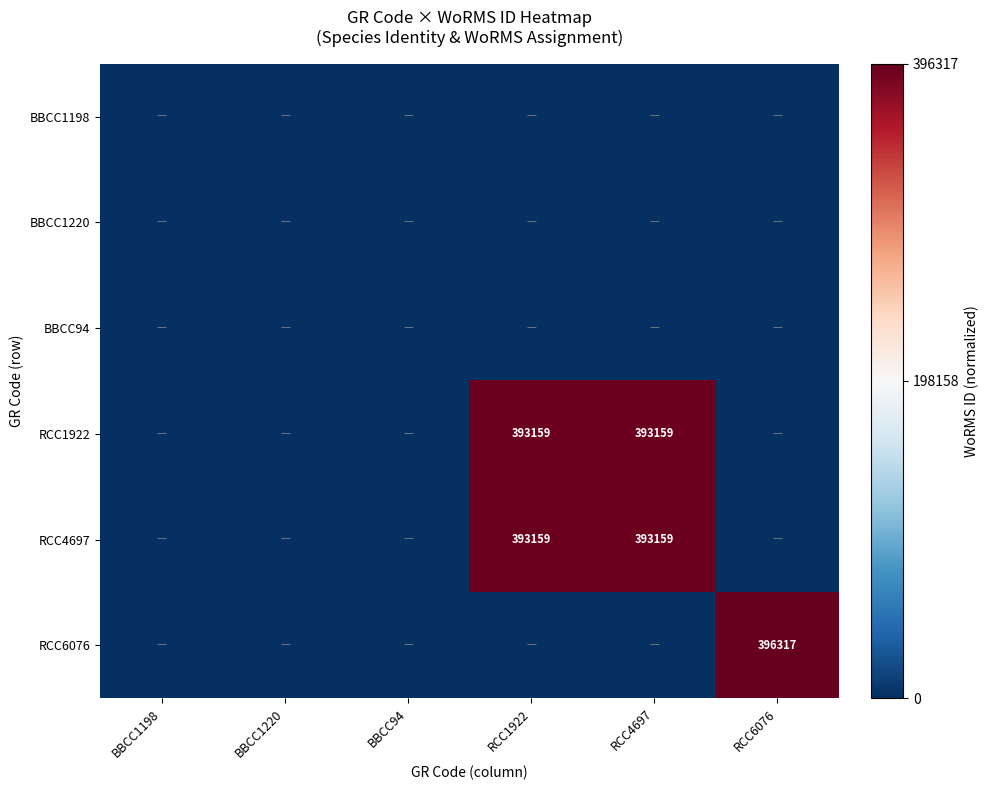

The value of RCC1922 at RCC1922 is 121827. True or false?

False